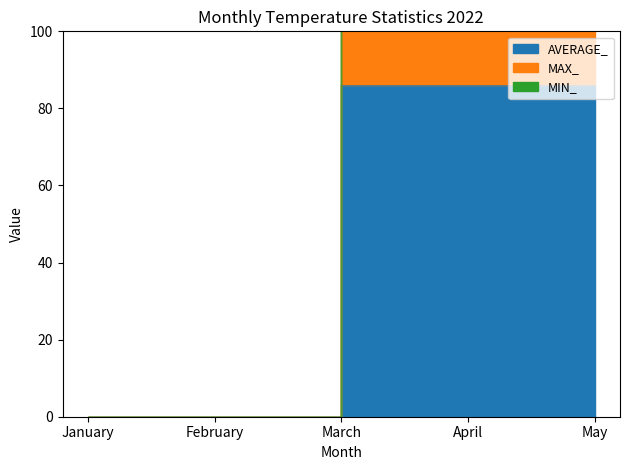

Which has a higher value, May or April?

April